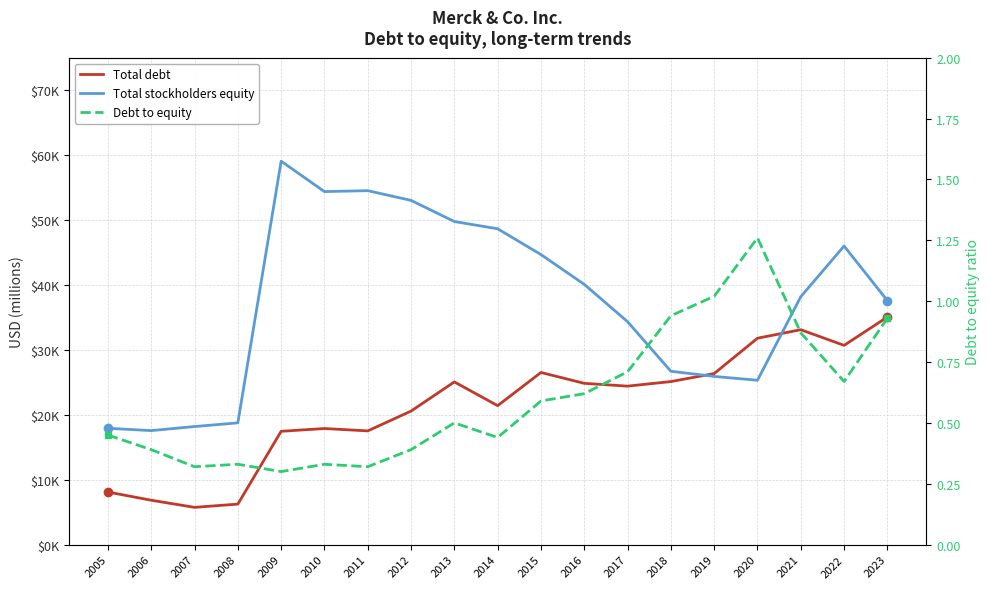

What is the minimum value shown in the chart?

0.3